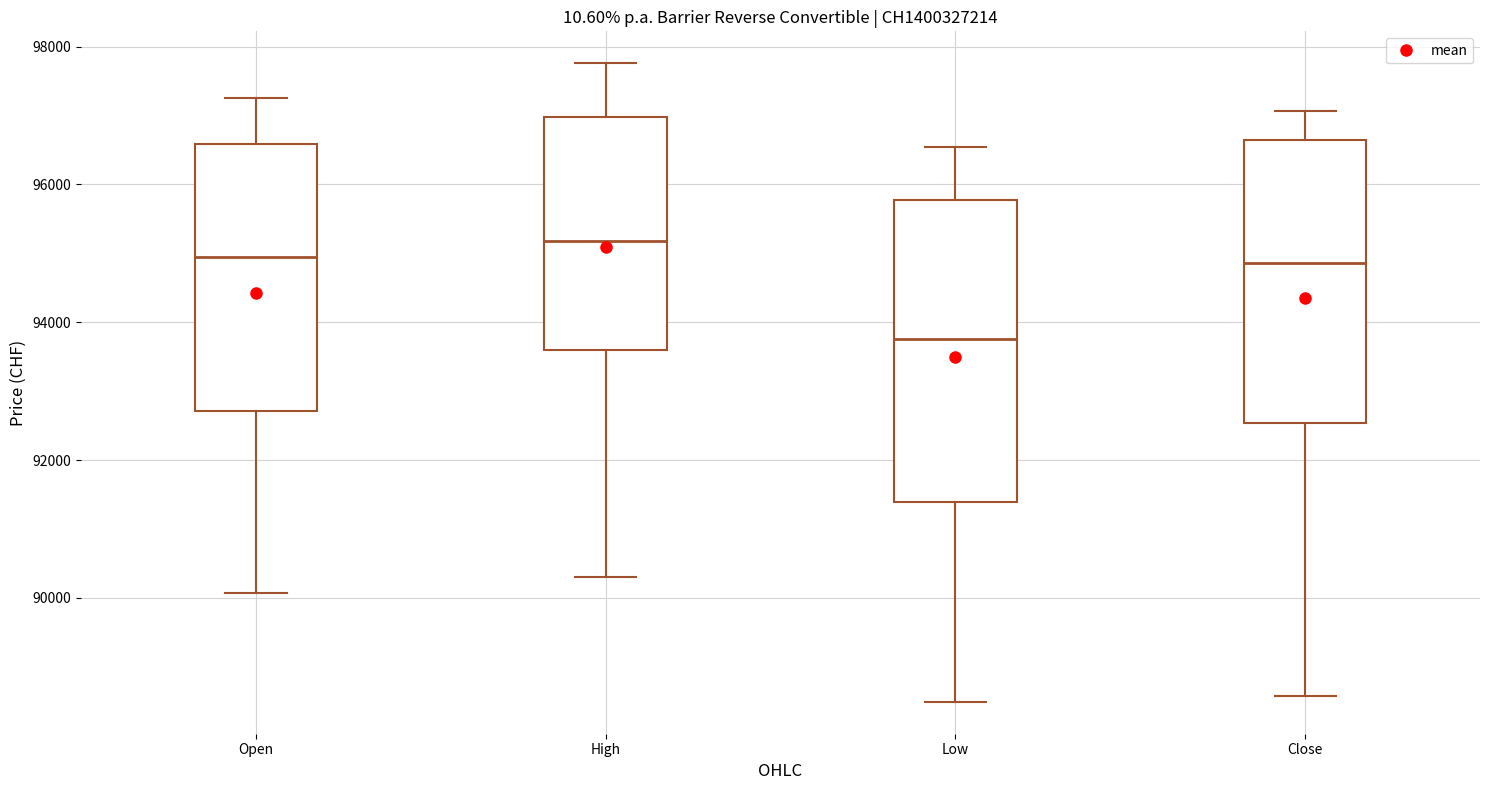

Comparing the boxes themselves (not the whiskers), which one is the tallest?

Low